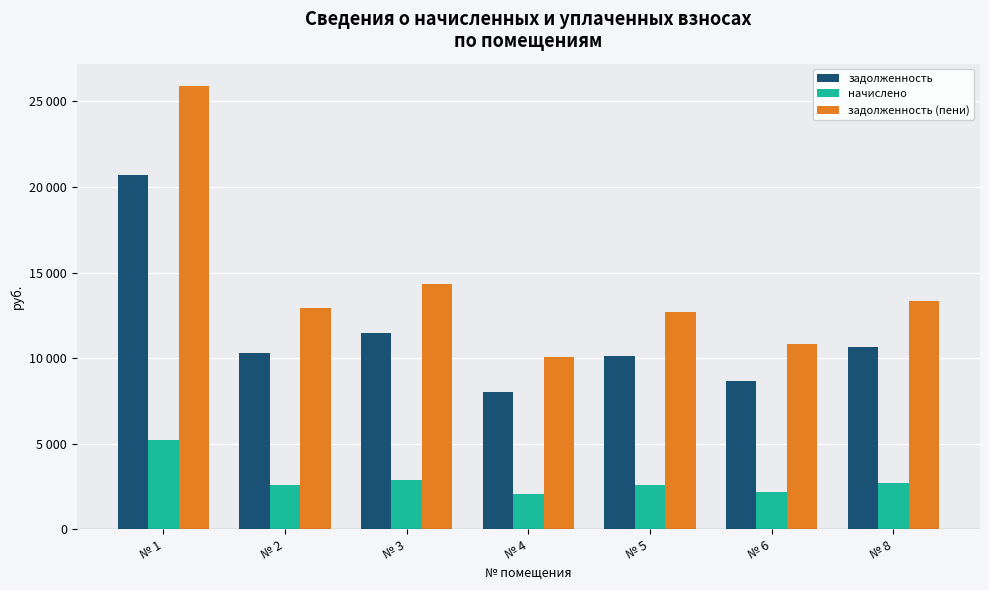

Which series has the largest range (max minus min)?

задолженность (пени)